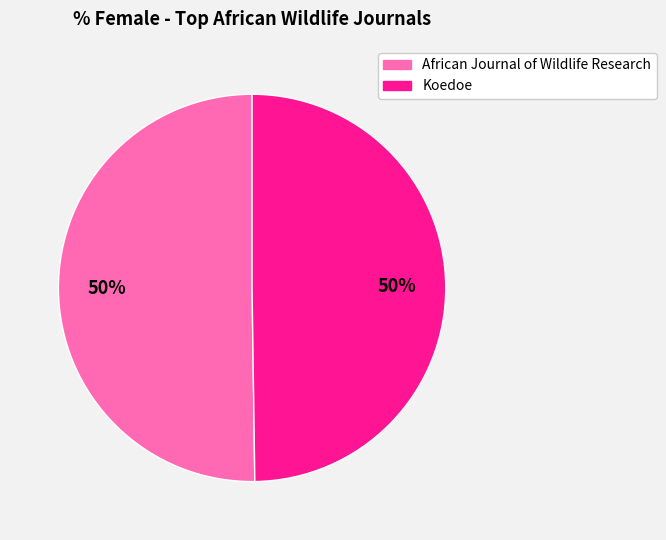

What is the ratio of the value at Koedoe to the value at African Journal of Wildlife Research?

1.0